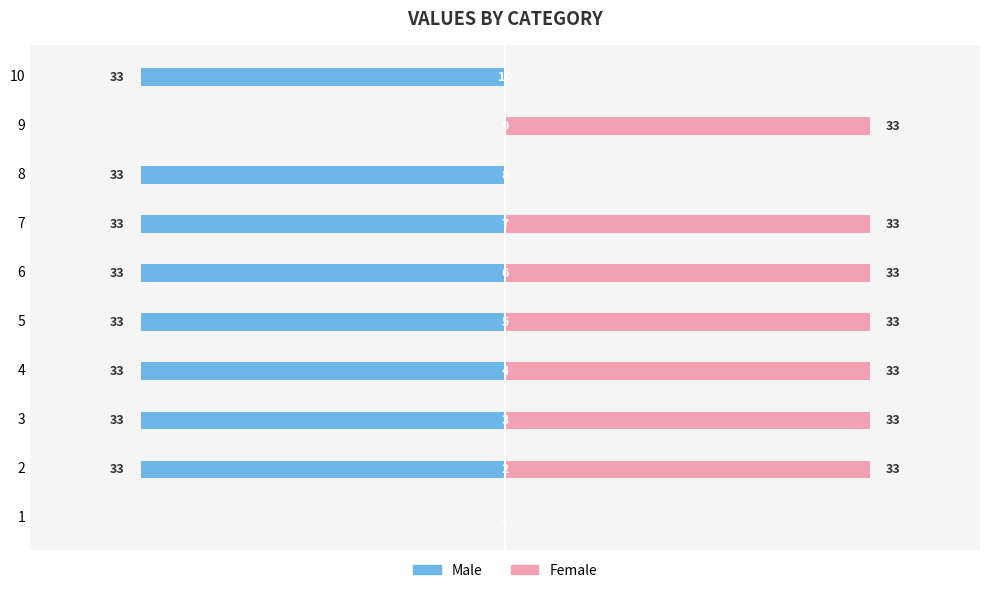

What is the sum of the Female values at 1 and 5?

33